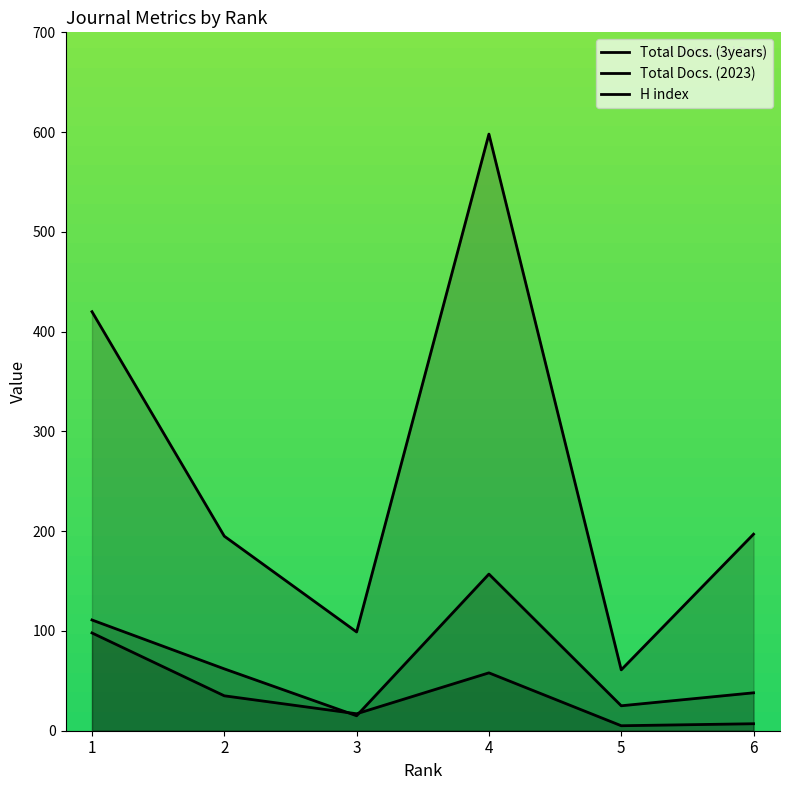

True or false: Total Docs. (3years) has more than 0 interior local peaks.

True